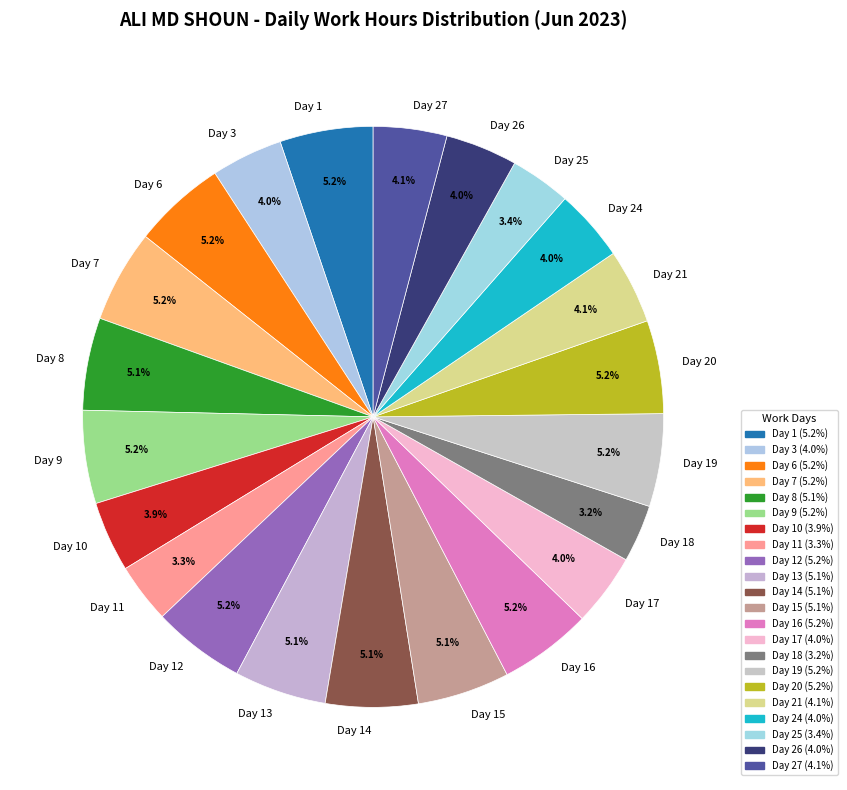

What is the total percentage of Day 8 and Day 12?

10.3%